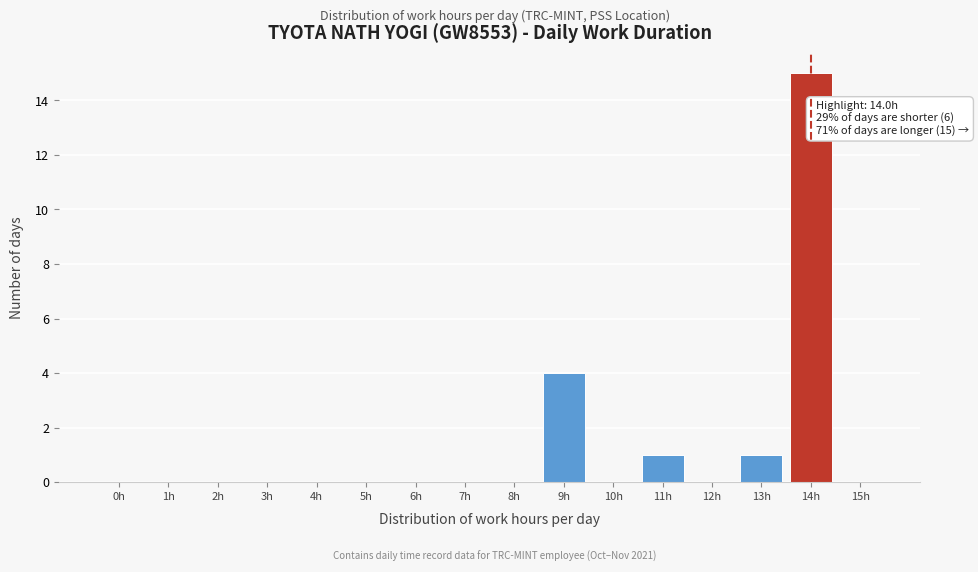

At which category does the chart reach its peak across all series?

14h